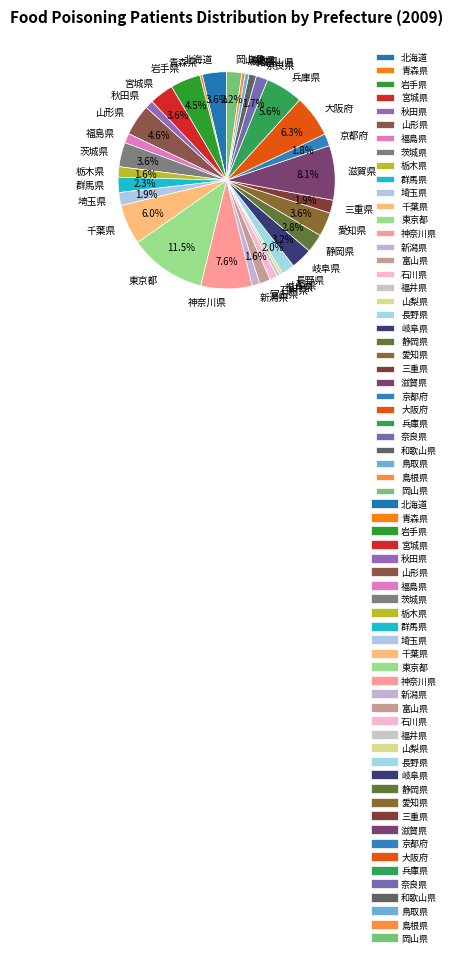

To the nearest percent, what portion does 埼玉県 represent?

2%